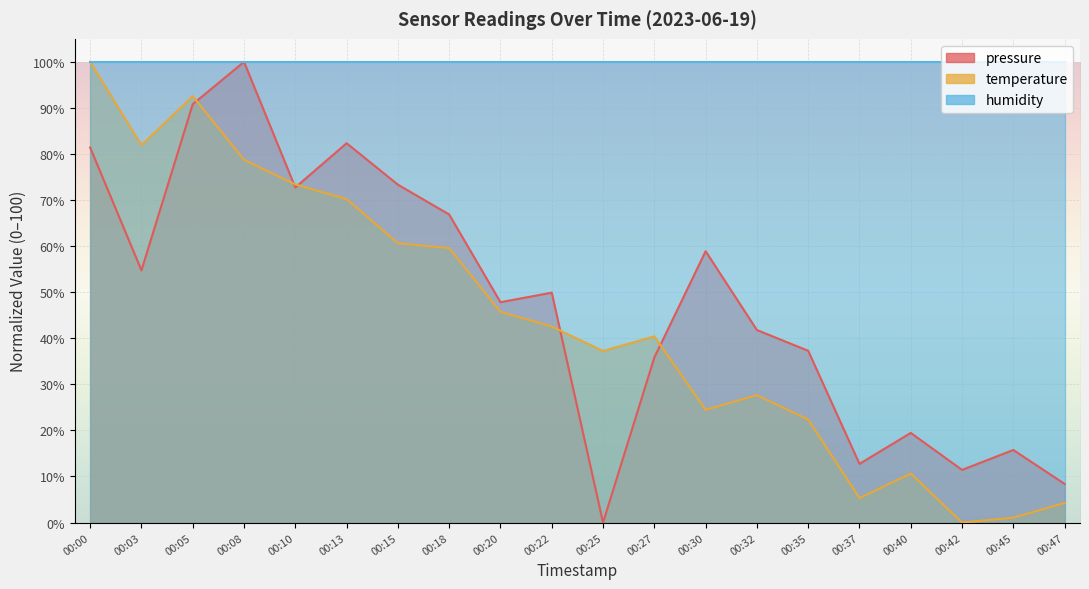

List the labels in order of temperature value, smallest first.

00:42, 00:45, 00:47, 00:37, 00:40, 00:35, 00:30, 00:32, 00:25, 00:27, 00:22, 00:20, 00:18, 00:15, 00:13, 00:10, 00:08, 00:03, 00:05, 00:00